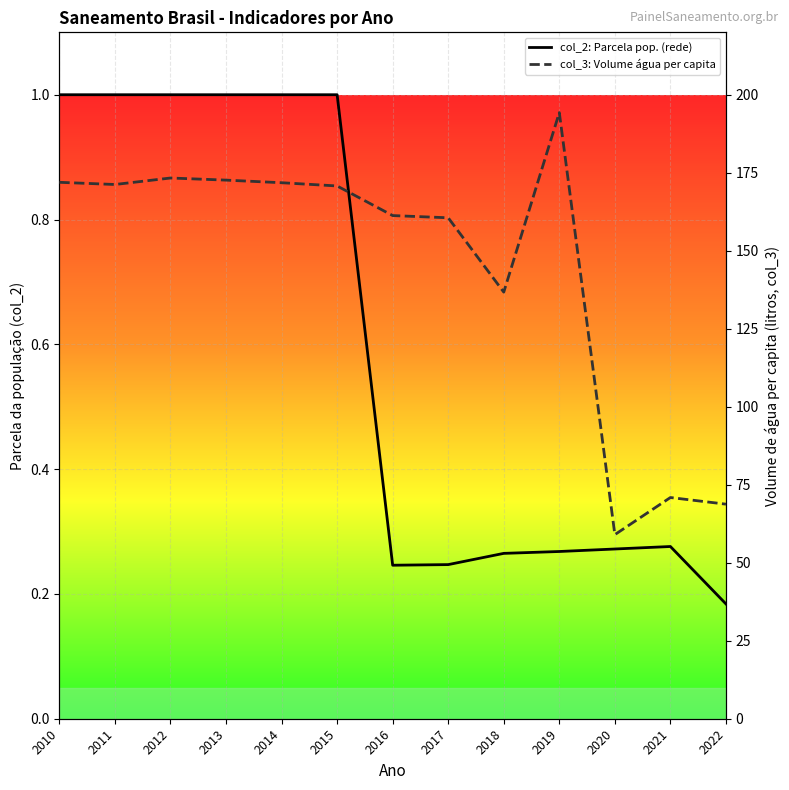

What is the total value across all series at 2011?

172.2